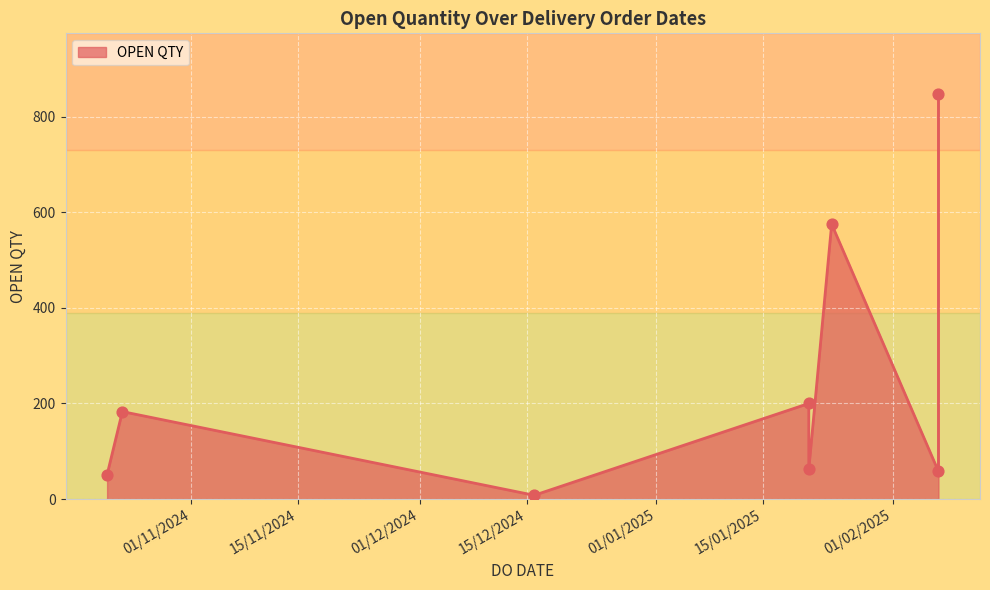

What is the change in value from 07/02/2025 to 24/01/2025?

+517